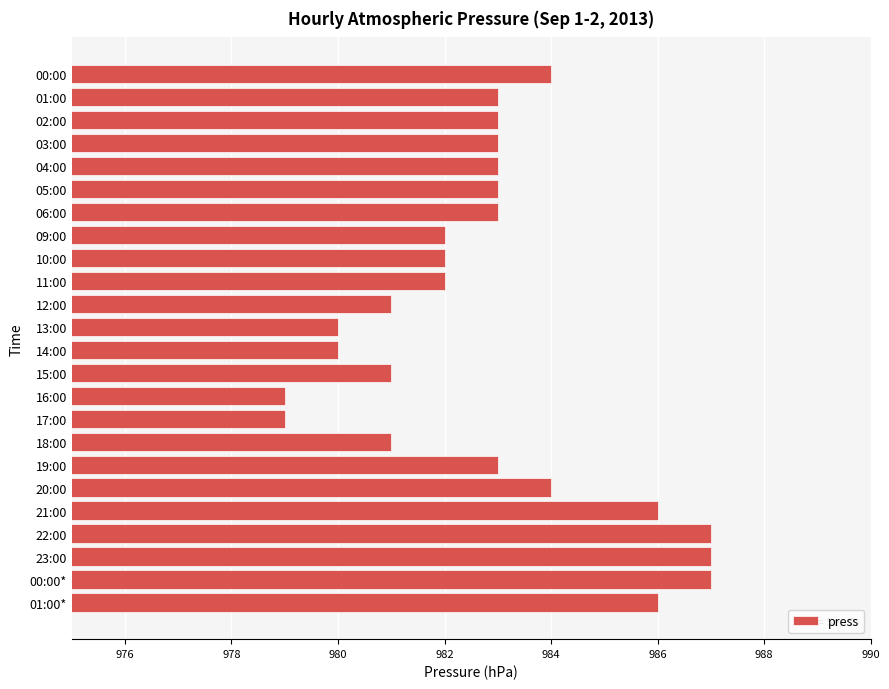

What is the average value?

983